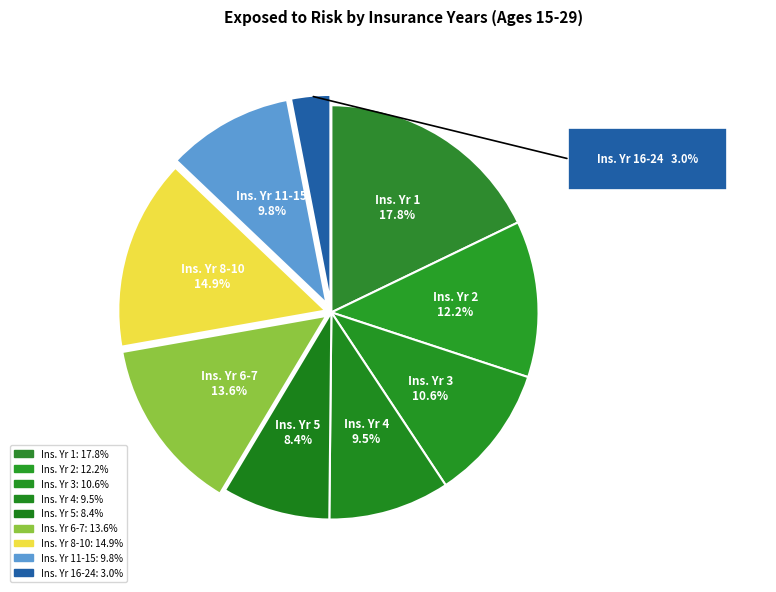

Which category has the smallest portion of the pie?

16-24